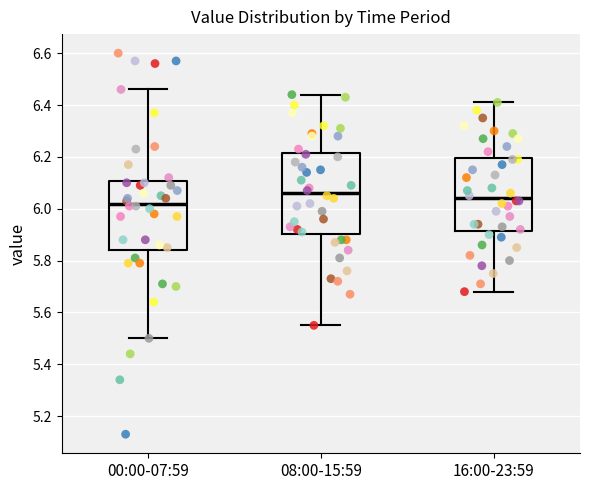

Reading left to right, read every box against the y-axis: the position of its median line, the range the box covers, and the ends of its whiskers. The values are not printed on the chart, so give them approximately, as read against the axis.

00:00-07:59: median 6.02, box 5.84 to 6.10, whiskers 5.50 to 6.46
08:00-15:59: median 6.06, box 5.90 to 6.22, whiskers 5.56 to 6.44
16:00-23:59: median 6.04, box 5.92 to 6.20, whiskers 5.68 to 6.42